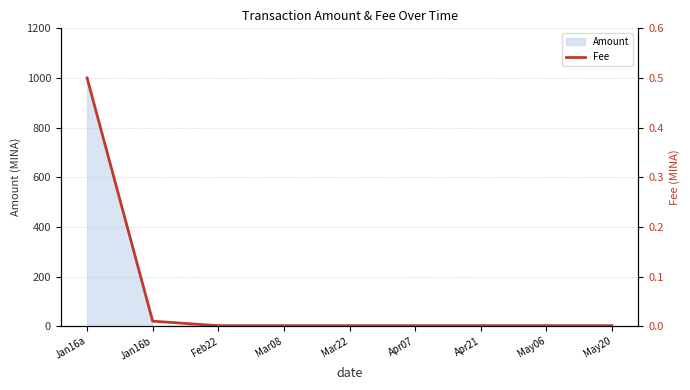

The chart shows a value of 0.0 at Feb22. True or false?

True